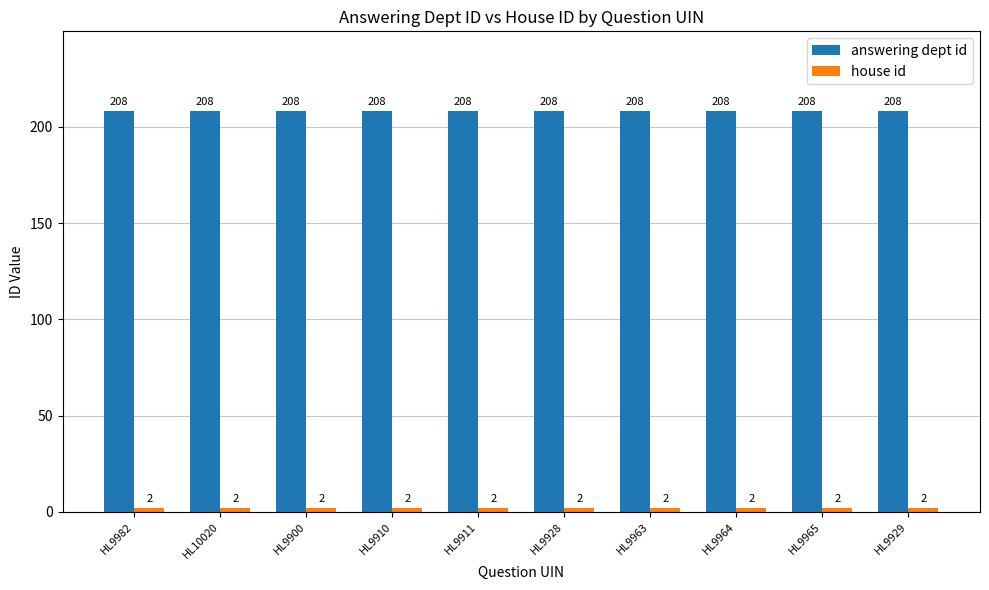

What position from the right is HL9964?

3